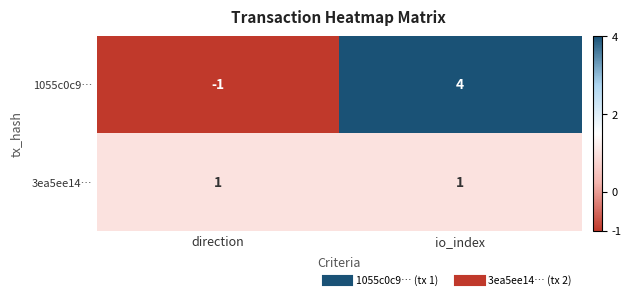

Which label corresponds to the smallest value in the chart?

direction